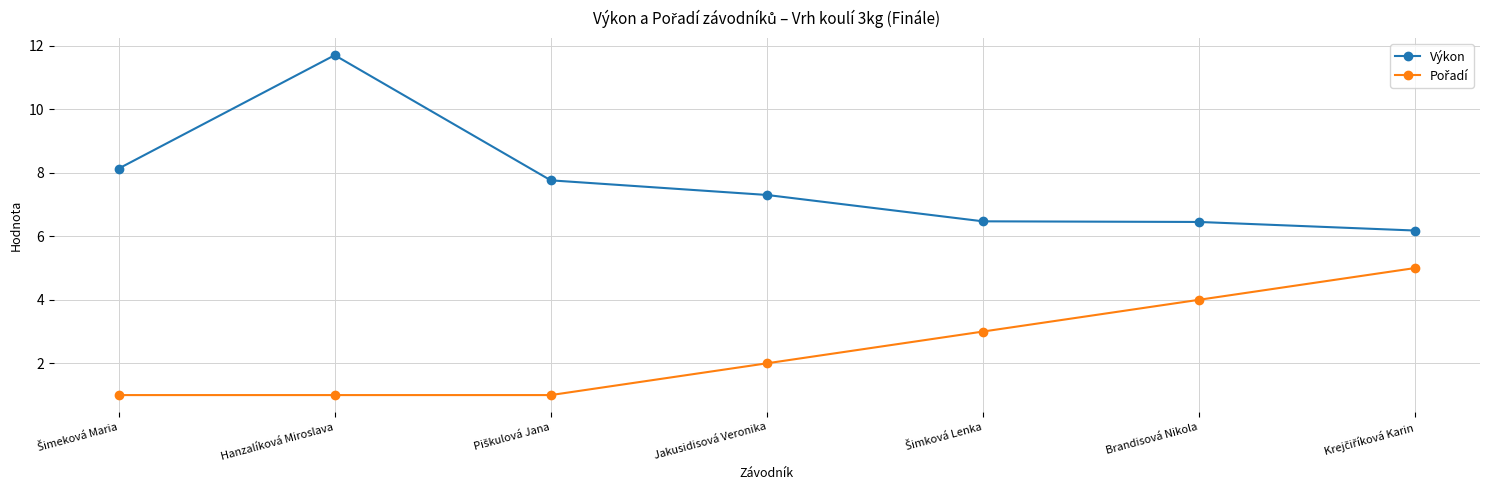

What is the label of the 4th point from the right?

Jakusidisová Veronika